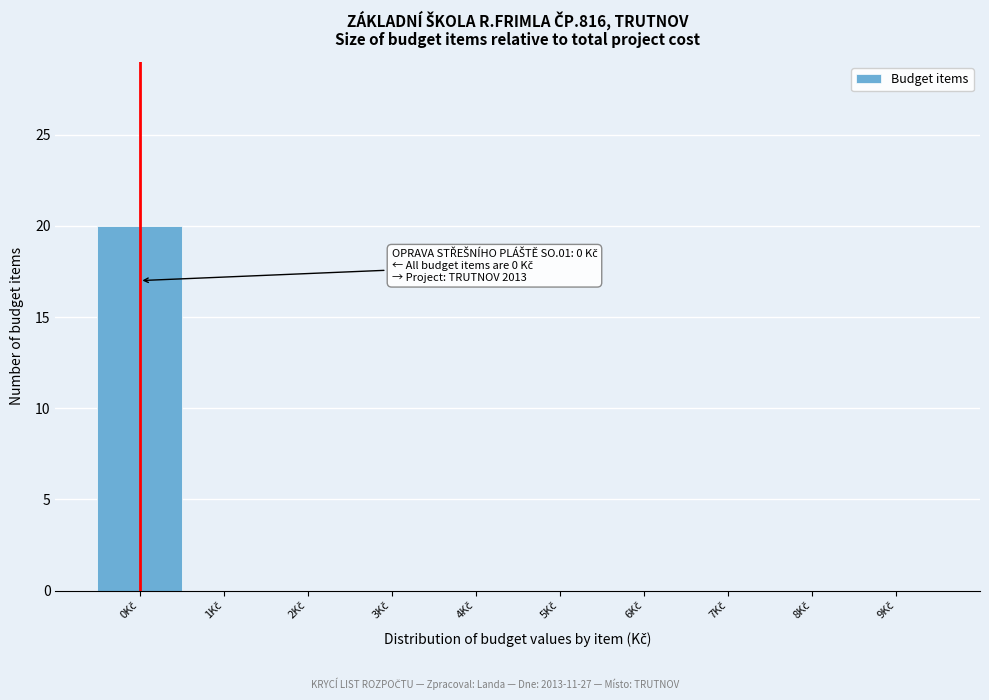

Over which range of the x-axis is the bar tallest?

-0.5 to 0.5